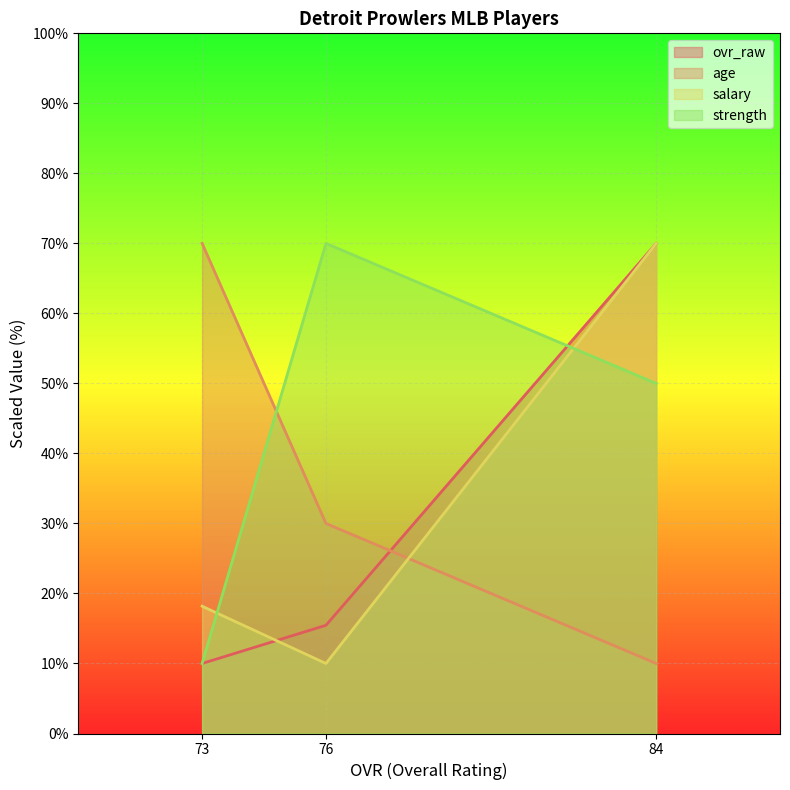

What is the average value of the salary series?

32.7